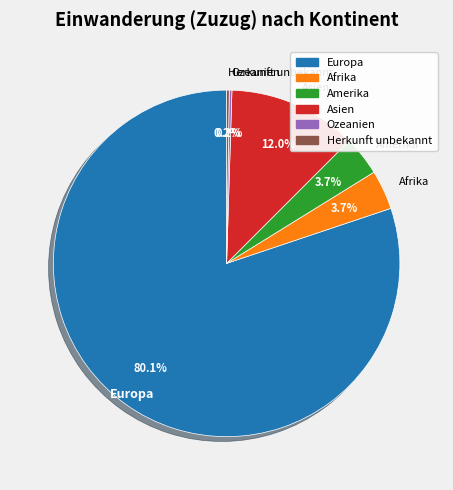

Which has a higher value, Amerika or Asien?

Asien